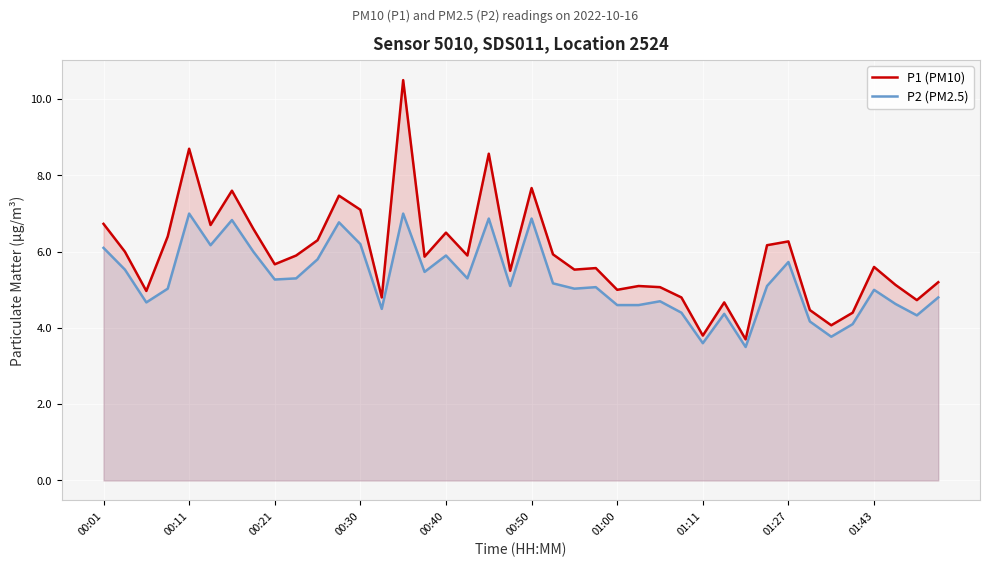

How many interior local valleys does the P2 (PM2.5) series have?

12